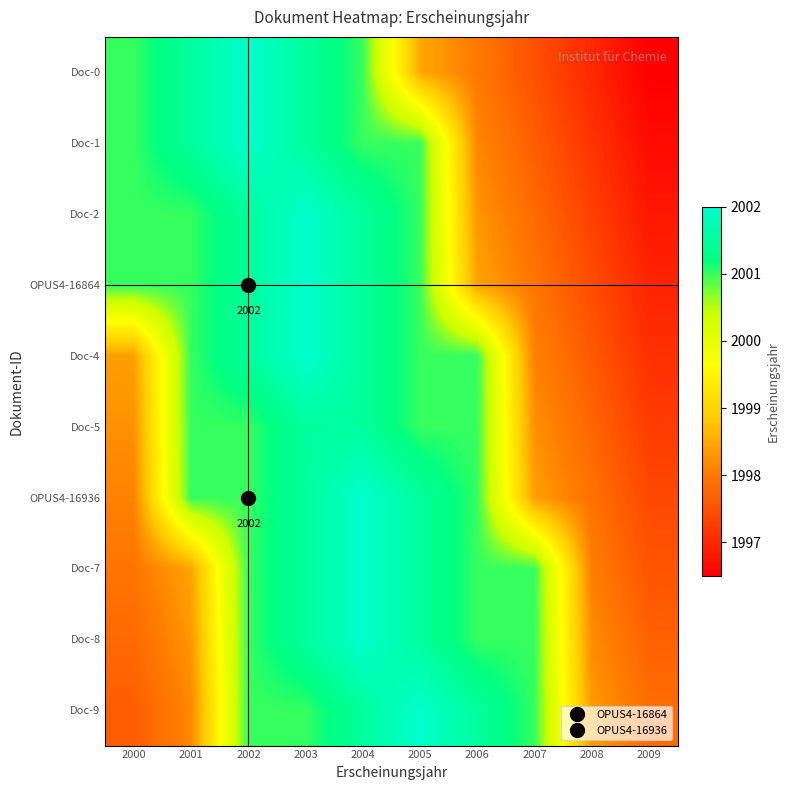

Where is Doc-4 nearest to the value 1999?

2000